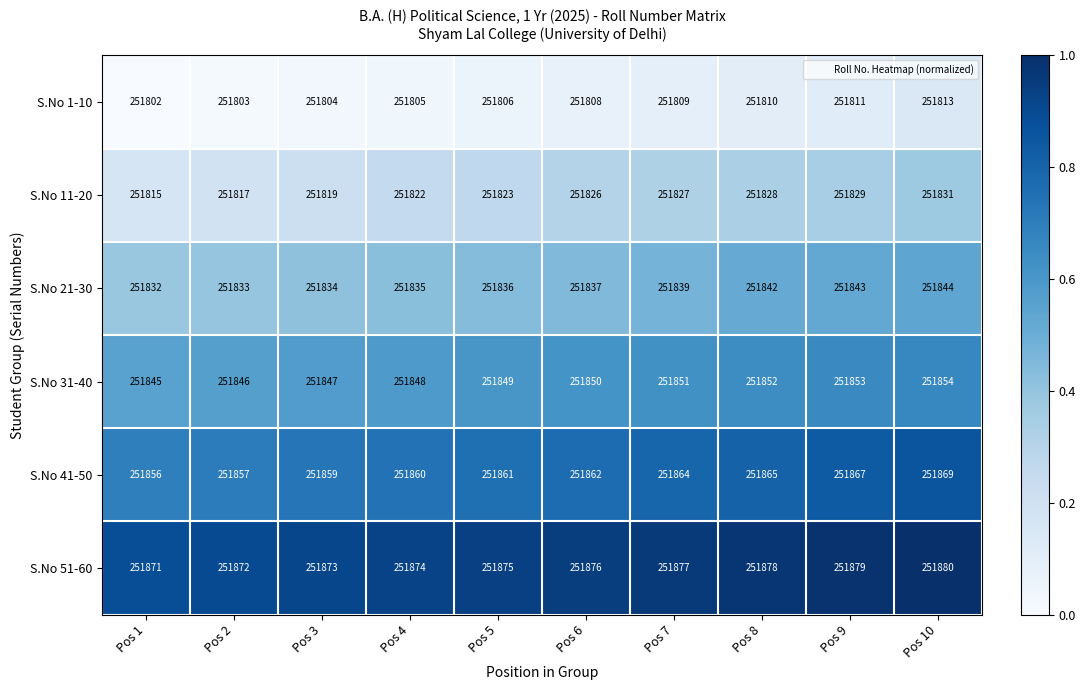

Which series has the largest total across all categories?

S.No 51-60